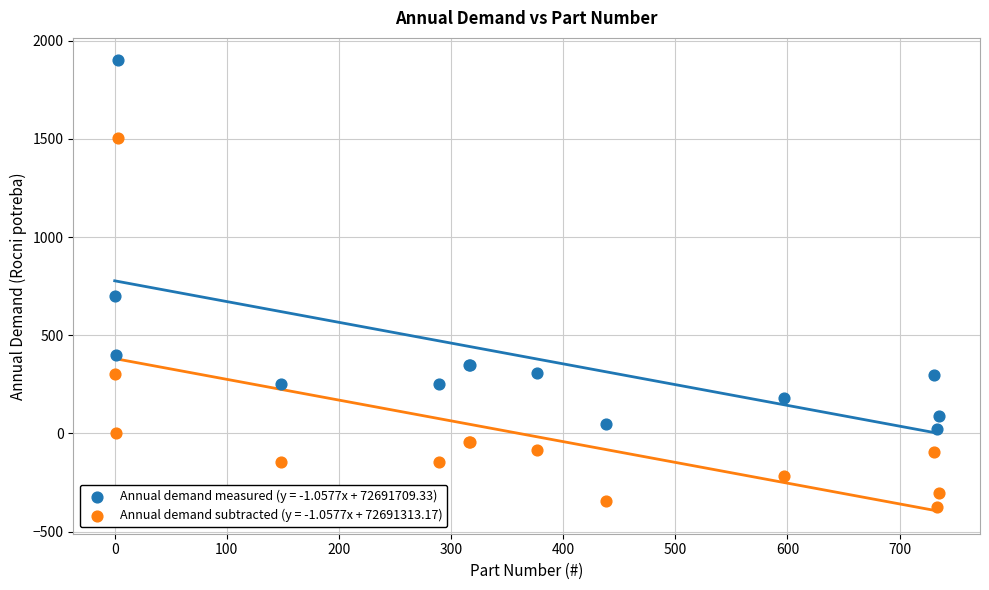

Which series reaches the minimum Y coordinate?

Annual demand subtracted (y = -1.0577x + 72691313.17)